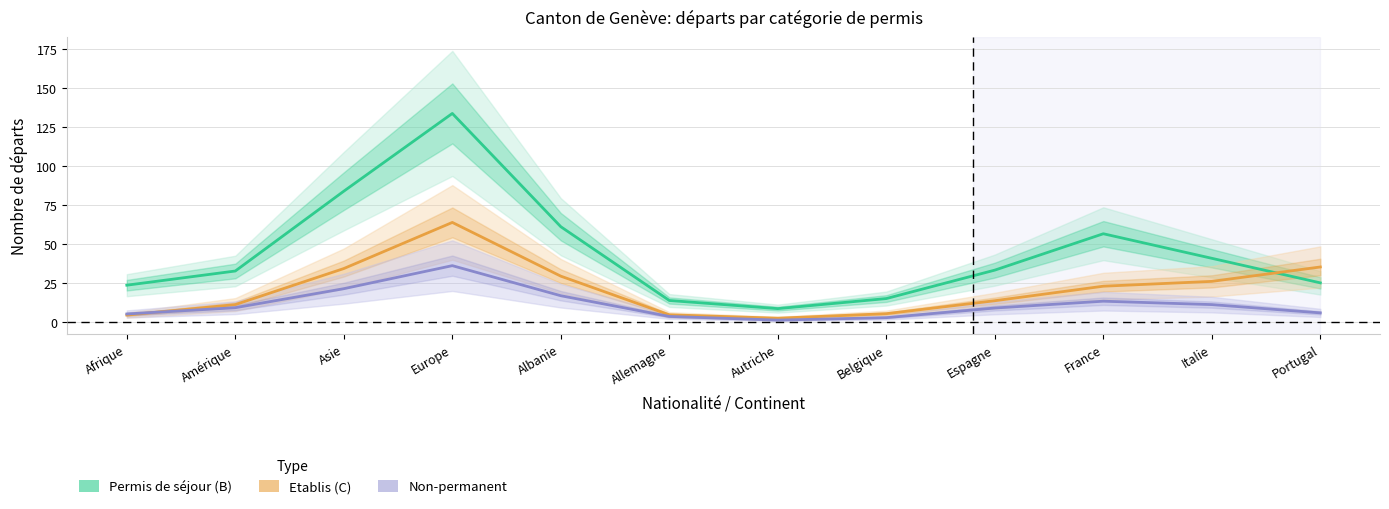

At which category is the sum across all series the highest?

Europe